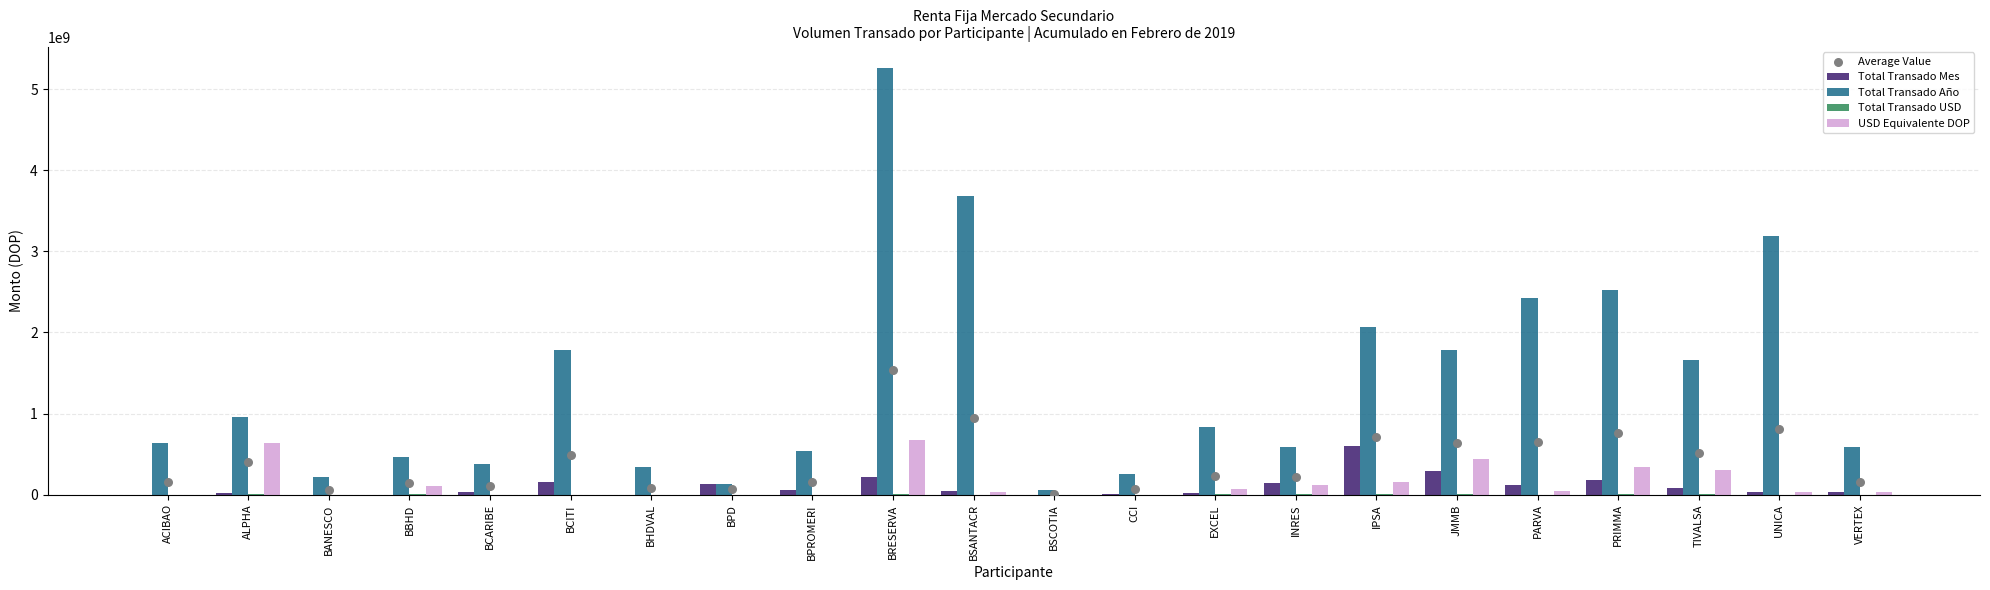

What is the total value across all series at INRES?

1058337623.4